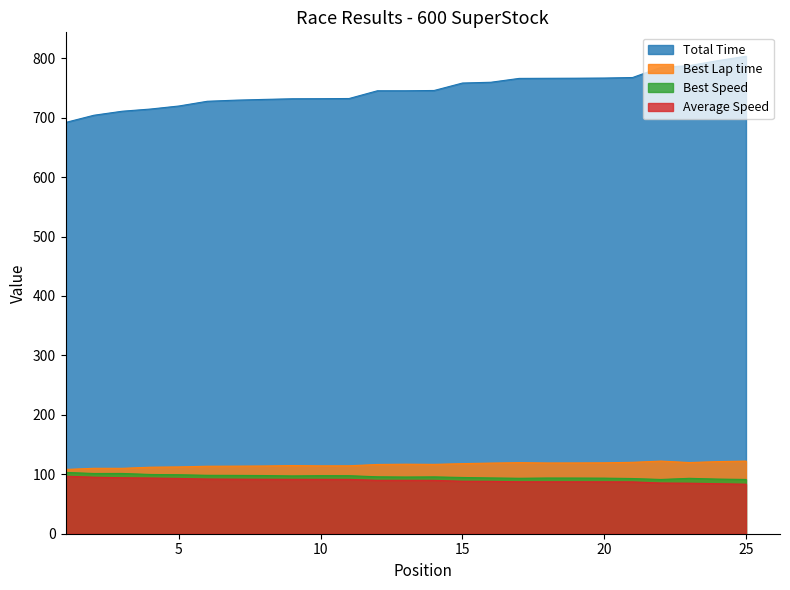

What is the highest value of the Best Speed series?

103.2